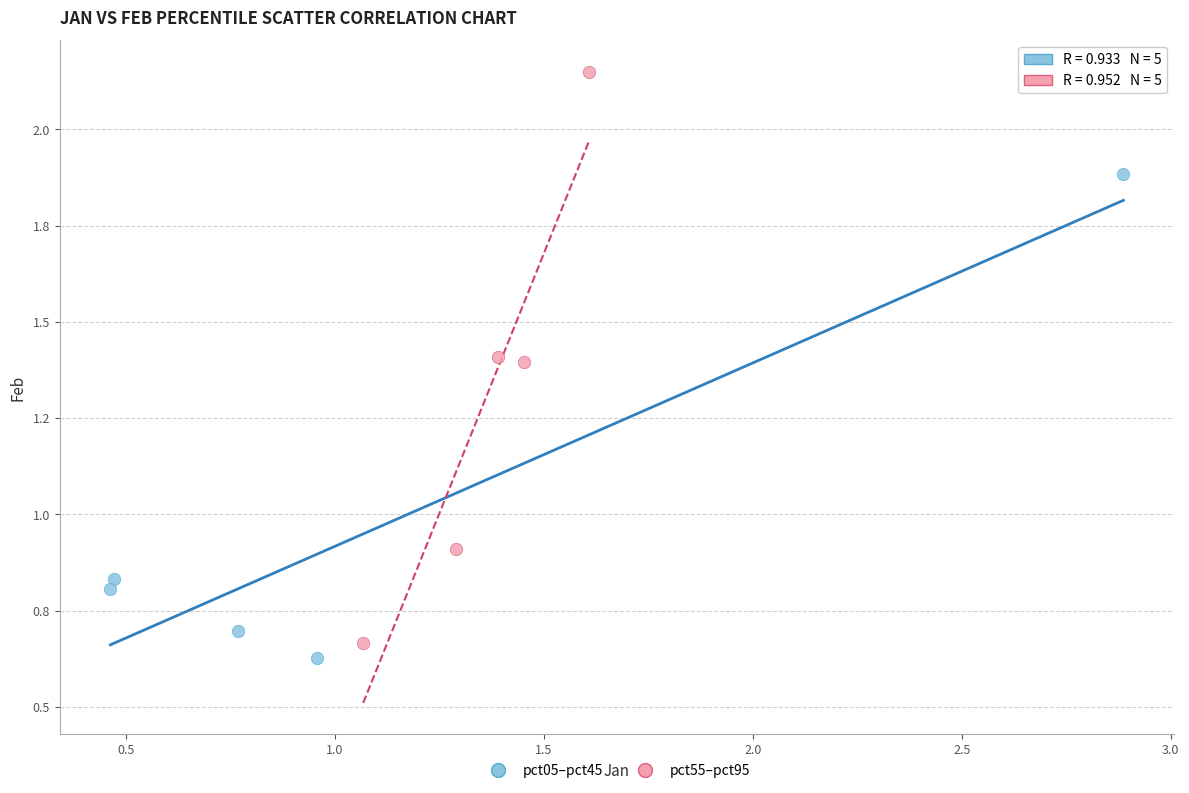

What are all the series names shown in the legend?

pct05–pct45, pct55–pct95